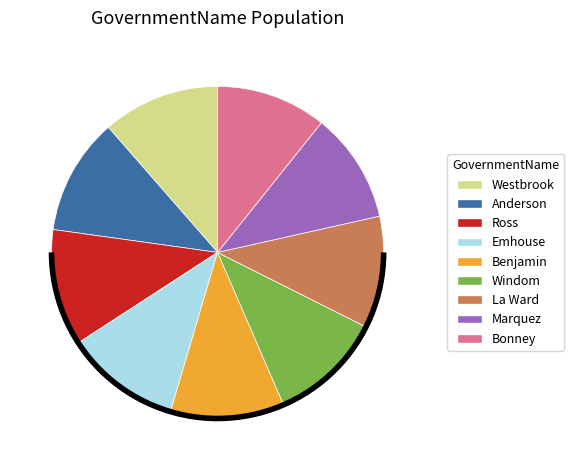

Is the sum of Emhouse and Windom greater than half?

No